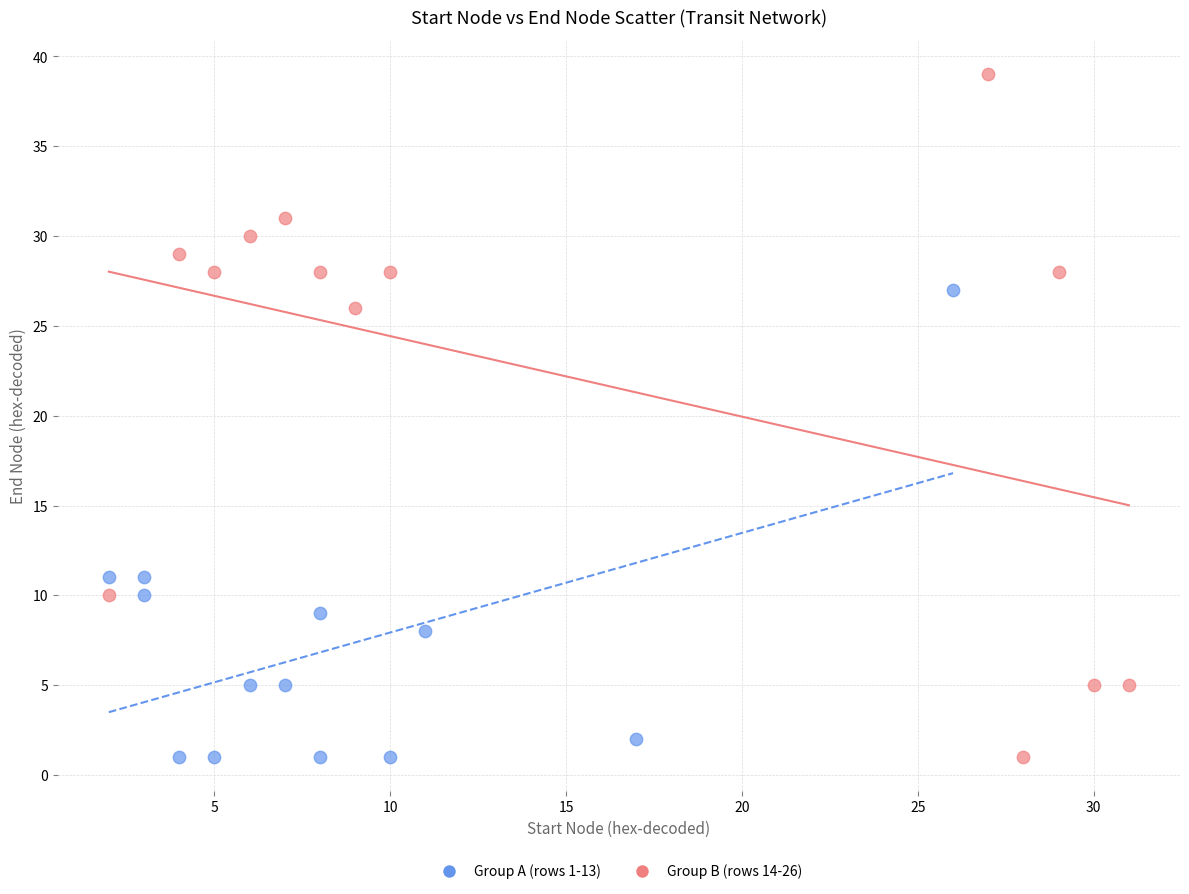

What are all the series names shown in the legend?

Group A (rows 1-13), Group B (rows 14-26)